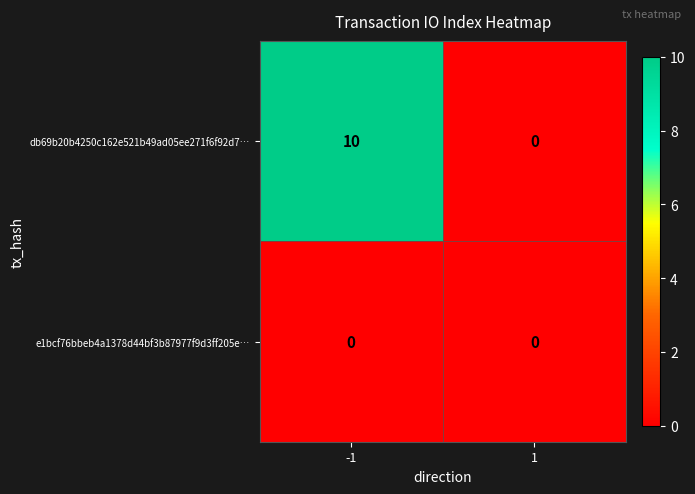

Rank the series by their average value, from lowest to highest.

e1bcf76bbeb4a1378d44bf3b87977f9d3ff205e…, db69b20b4250c162e521b49ad05ee271f6f92d7…